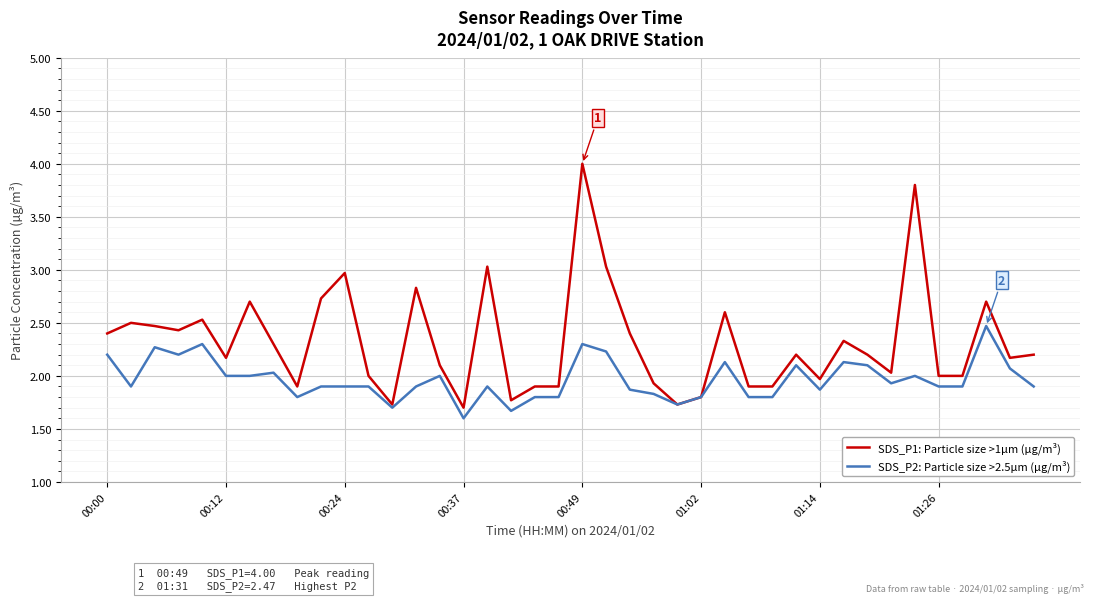

Reading right to left, what are all the values shown in this chart?

SDS_P1: Particle size >1µm (µg/m³): 2.2	2.2	2.7	2.0	2.0	3.8	2.0	2.2	2.3	2.0	2.2	1.9	1.9	2.6	1.8	1.7	1.9	2.4	3.0	4.0	1.9	1.9	1.8	3.0	1.7	2.1	2.8	1.7	2.0	3.0	2.7	1.9	2.3	2.7	2.2	2.5	2.4	2.5	2.5	2.4
SDS_P2: Particle size >2.5µm (µg/m³): 1.9	2.1	2.5	1.9	1.9	2.0	1.9	2.1	2.1	1.9	2.1	1.8	1.8	2.1	1.8	1.7	1.8	1.9	2.2	2.3	1.8	1.8	1.7	1.9	1.6	2.0	1.9	1.7	1.9	1.9	1.9	1.8	2.0	2.0	2.0	2.3	2.2	2.3	1.9	2.2